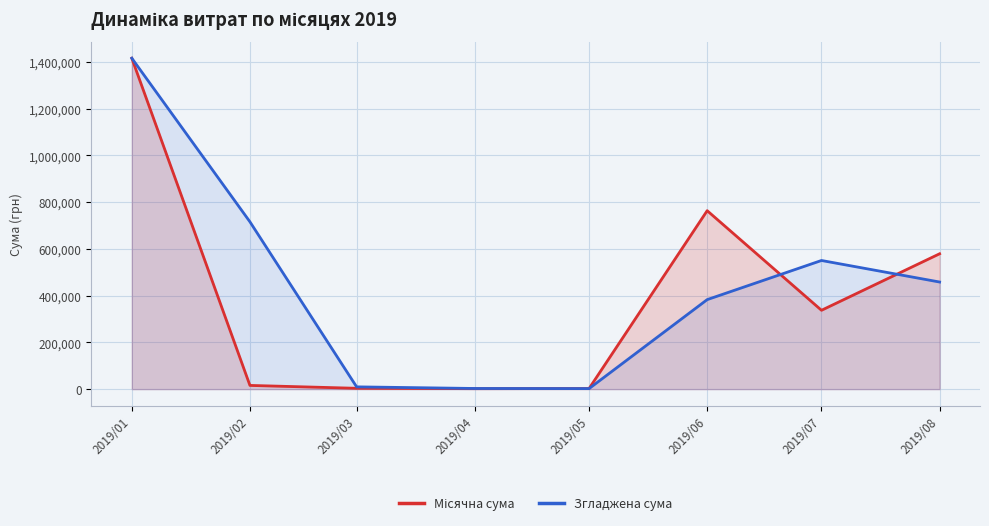

How many interior local valleys does the Згладжена сума series have?

1